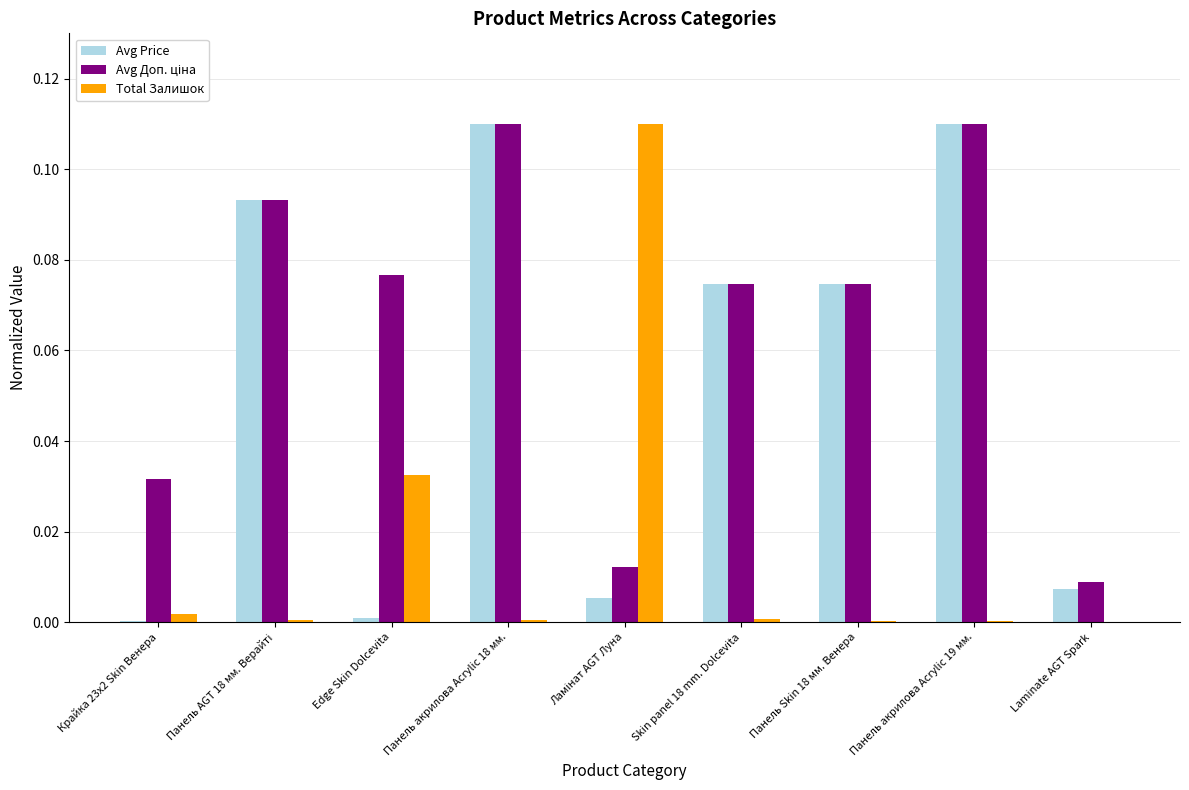

True or false: Avg Price has a value of 0.0 at Edge Skin Dolcevita.

True